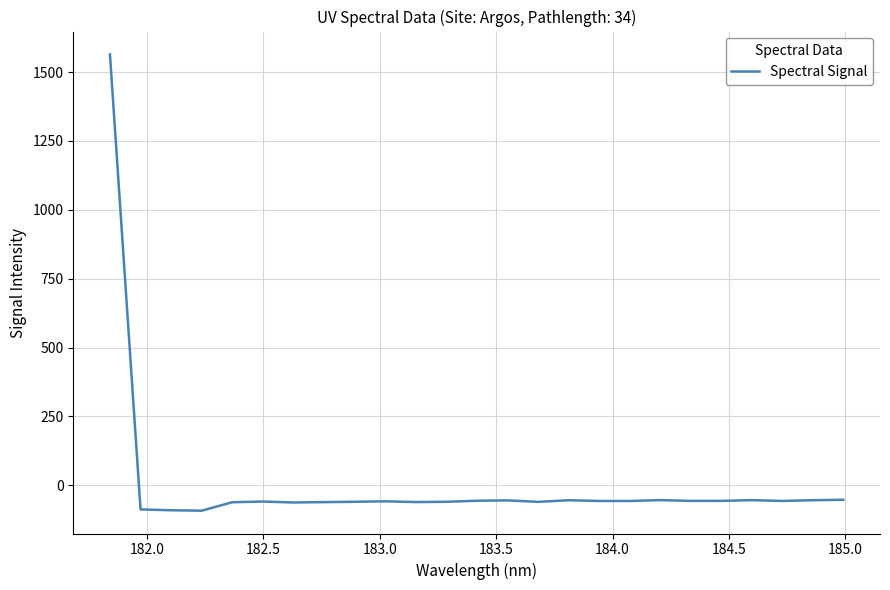

What is the greatest value displayed?

1564.1